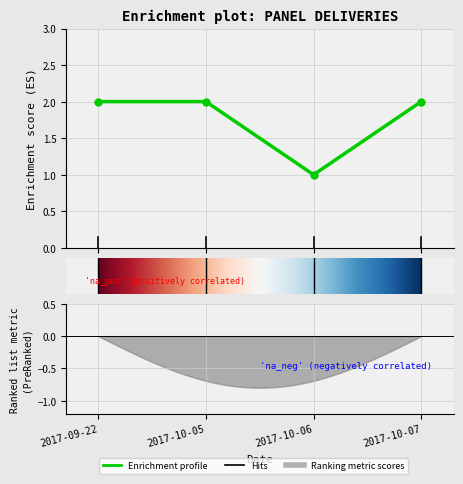

How many lines are shown in the chart?

1